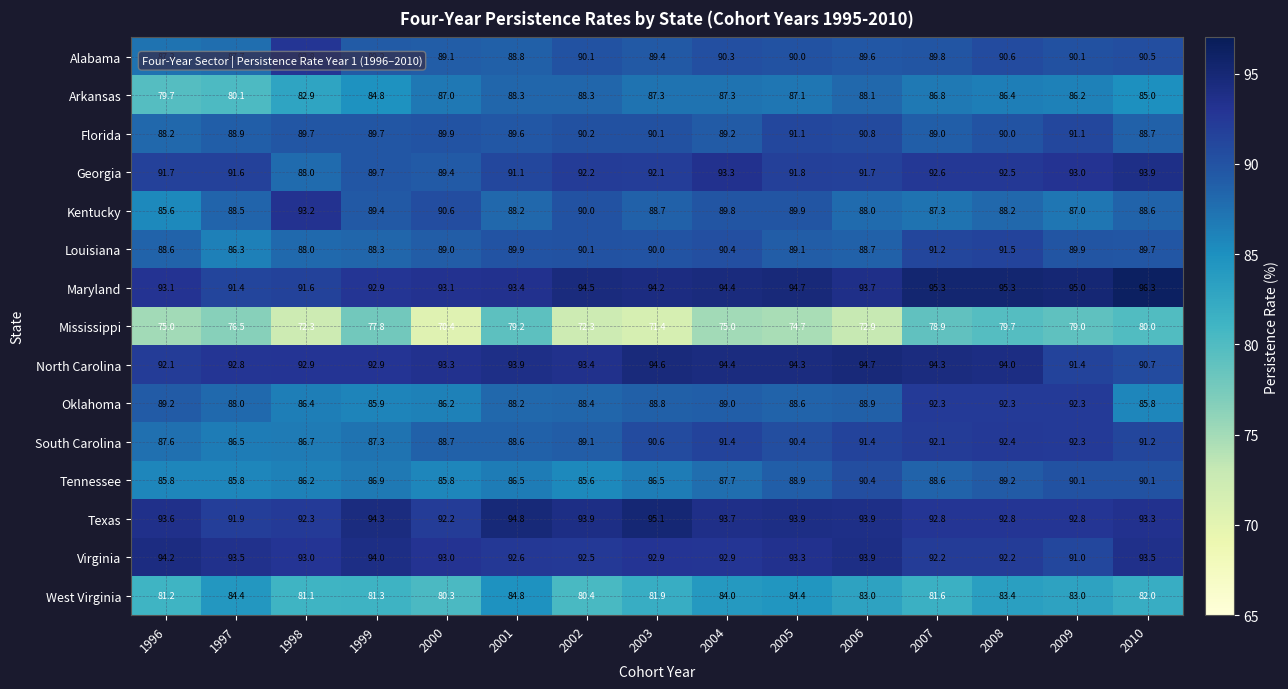

What is the difference between the North Carolina values at 2005 and 2010?

3.6